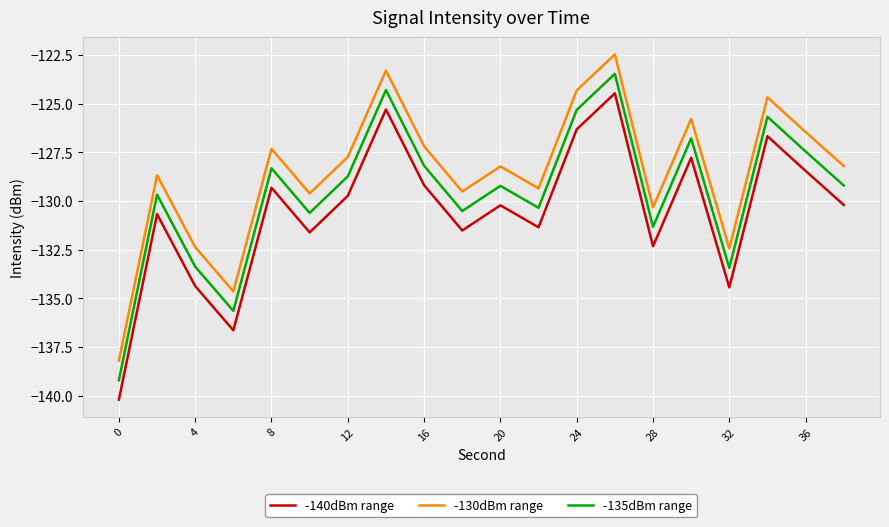

Is this an area chart (filled region under the line)?

No